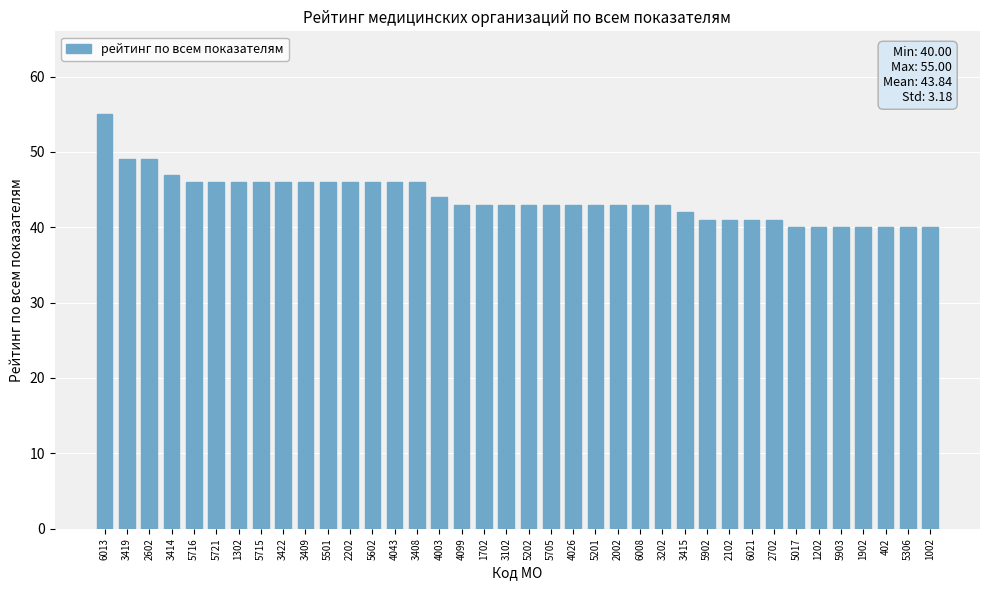

The chart shows a value of 42 at 3415. True or false?

True